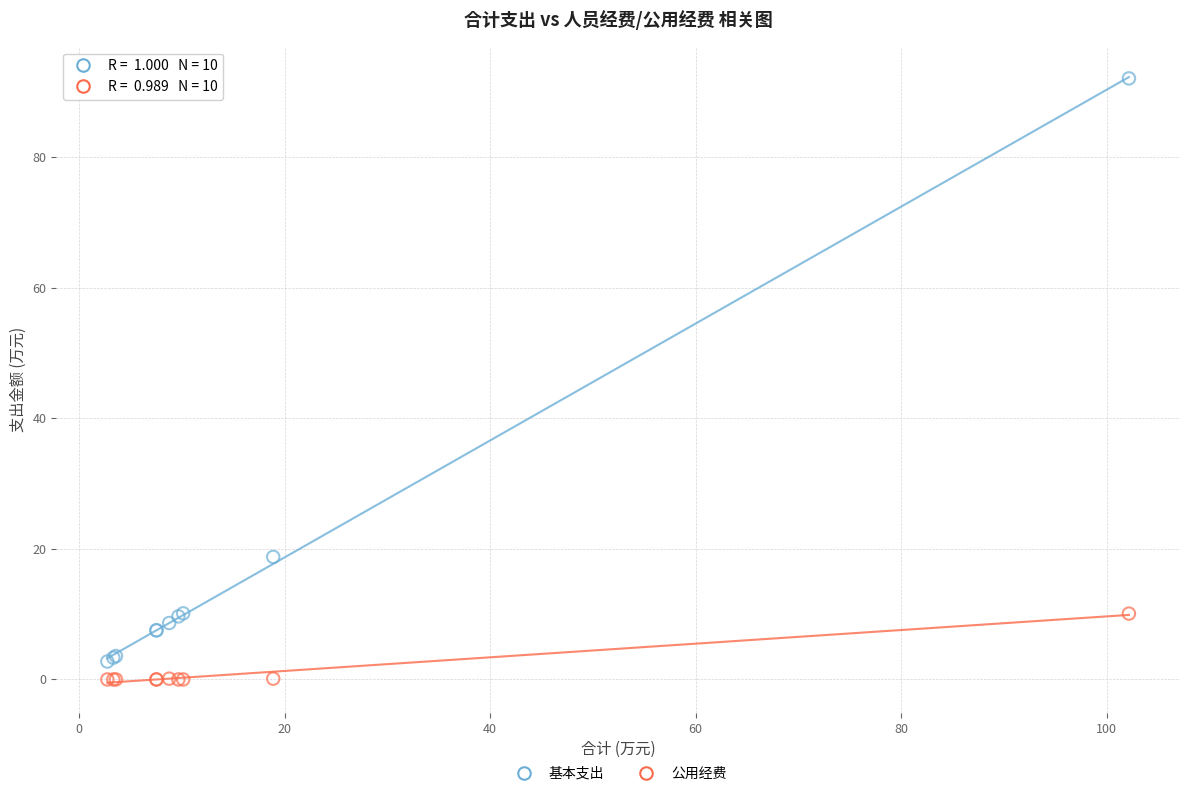

Across all series, what Y value is closest to 46?

18.8